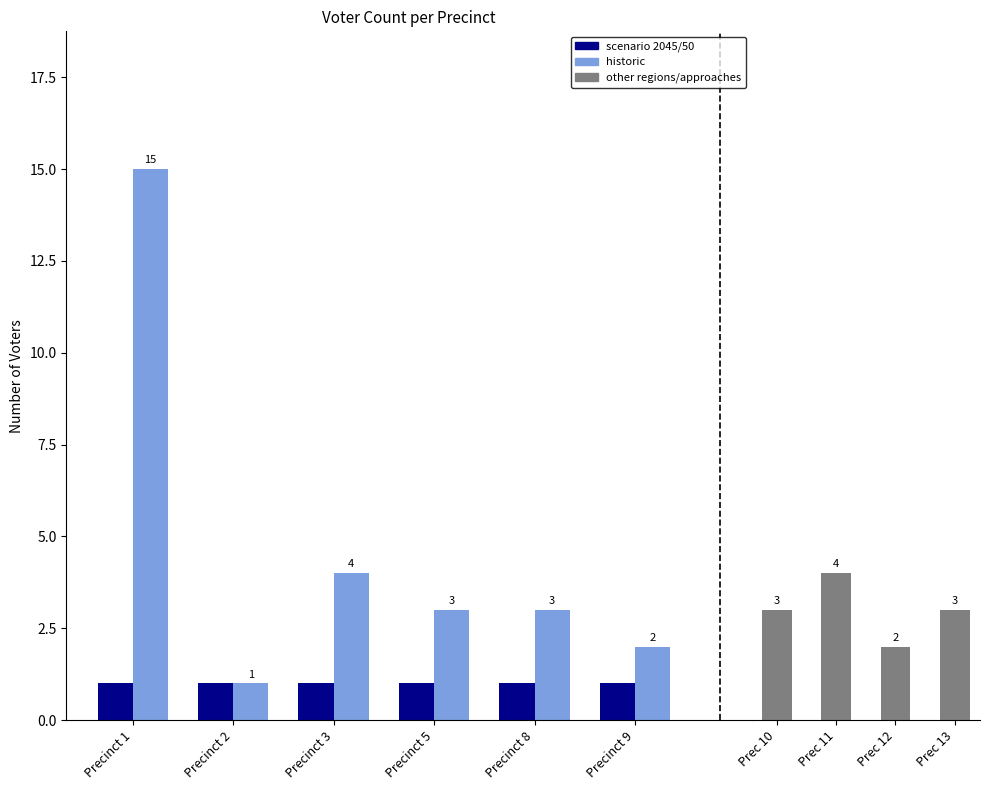

Rank the categories by value from lowest to highest.

2, 9, 12, 5, 8, 10, 13, 3, 11, 1